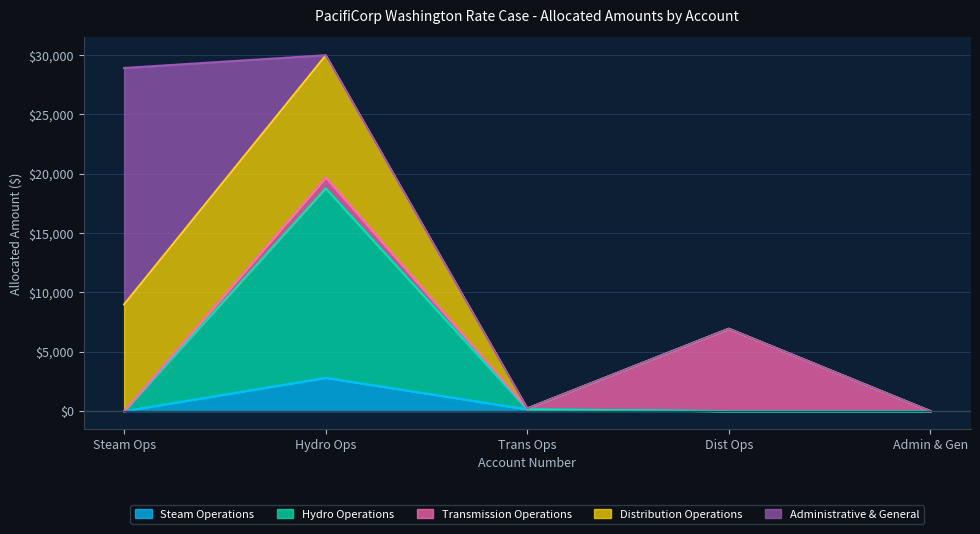

At which label does Steam Operations reach its peak?

Hydro Ops